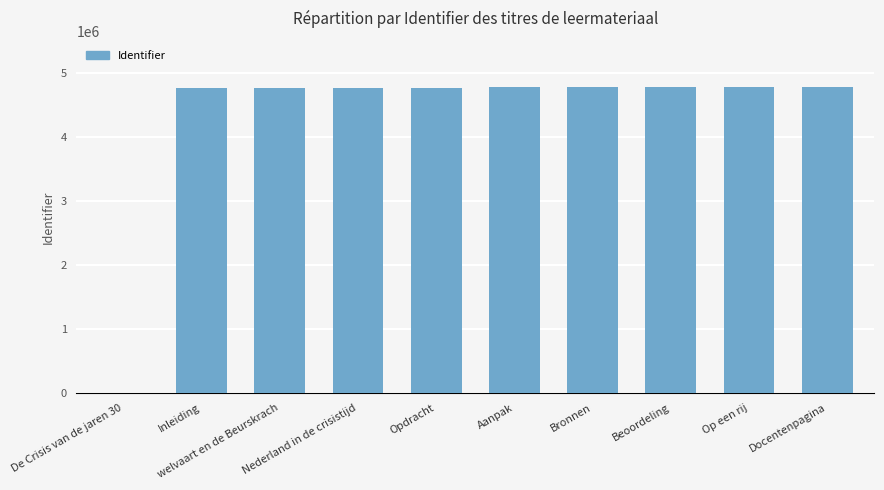

What is the maximum value shown in the chart?

4790845